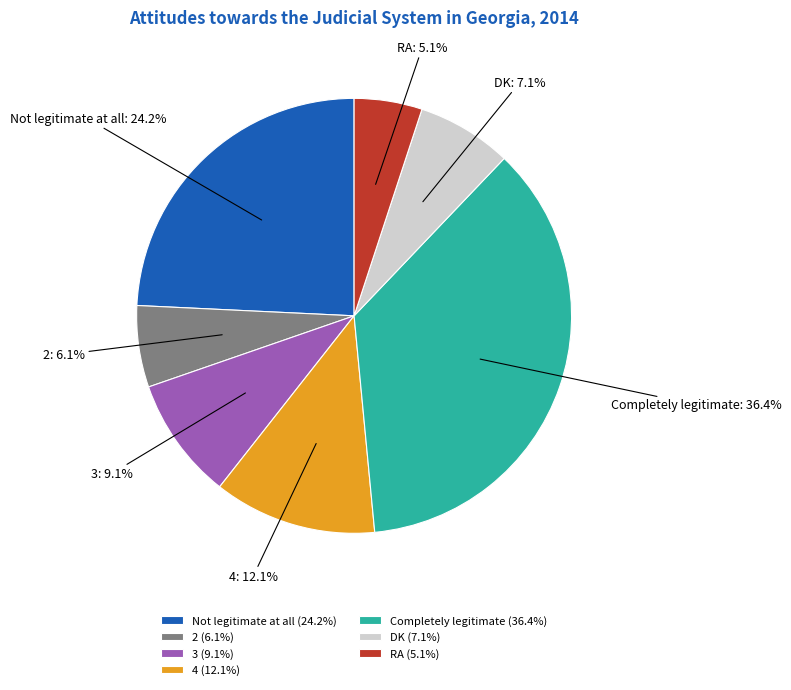

Which slice is the largest?

Completely legitimate